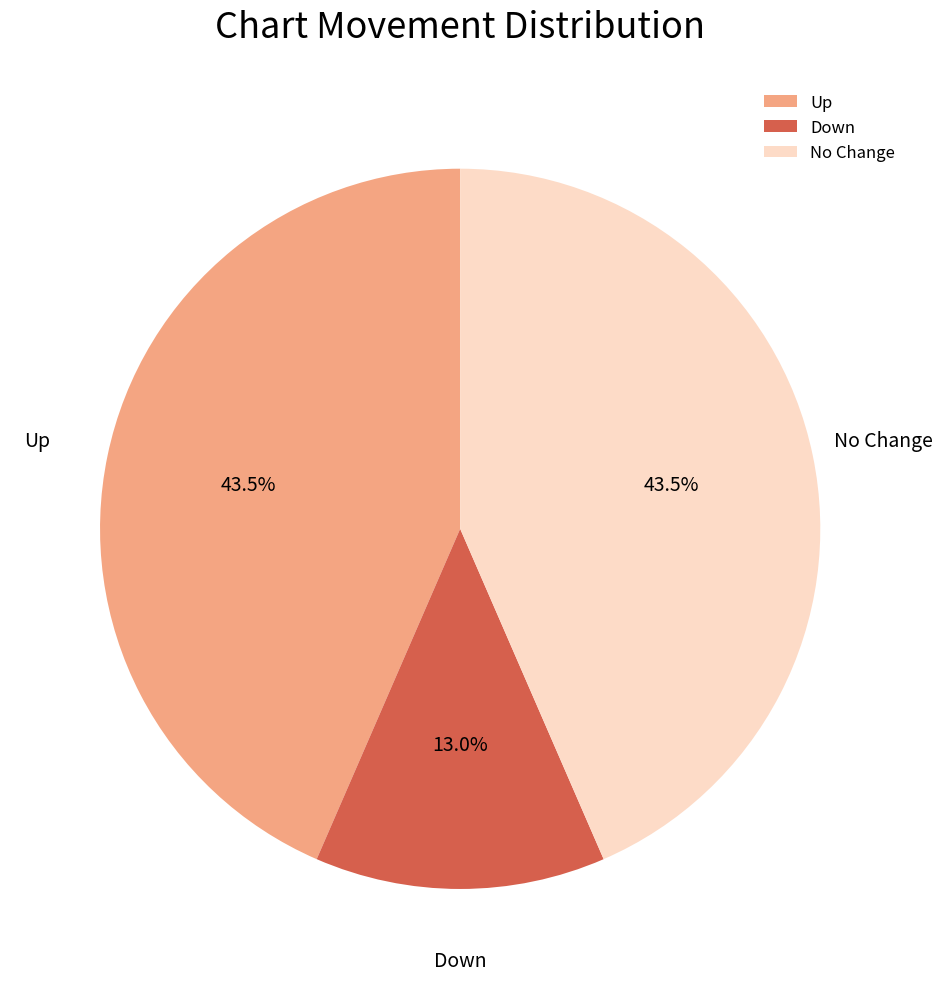

To the nearest percent, what is the average slice percentage?

33%